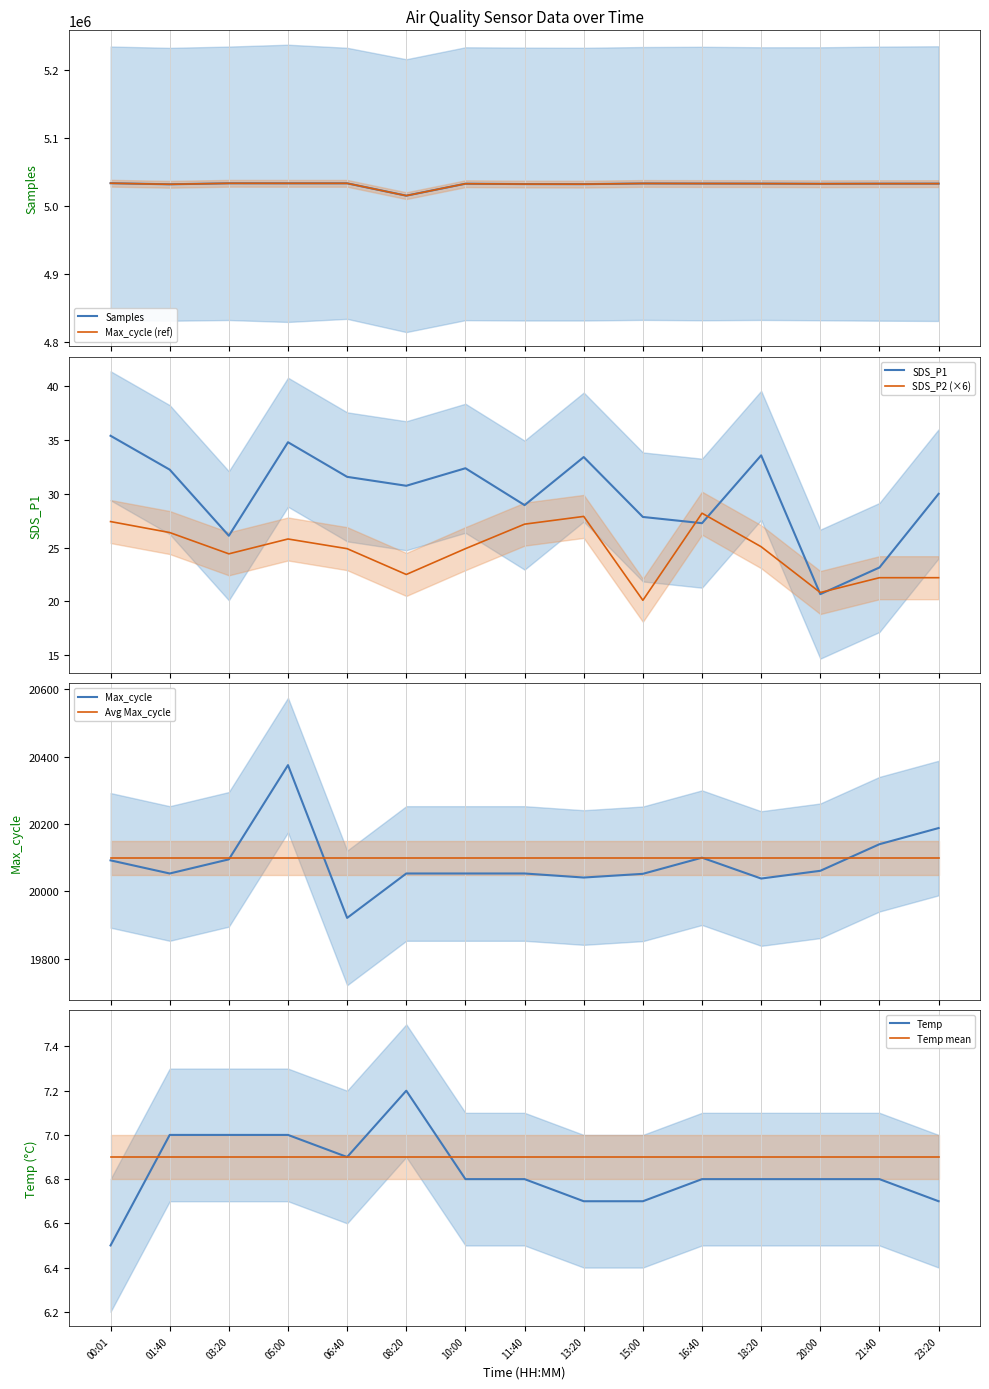

At which category is the sum across all series the highest?

05:00